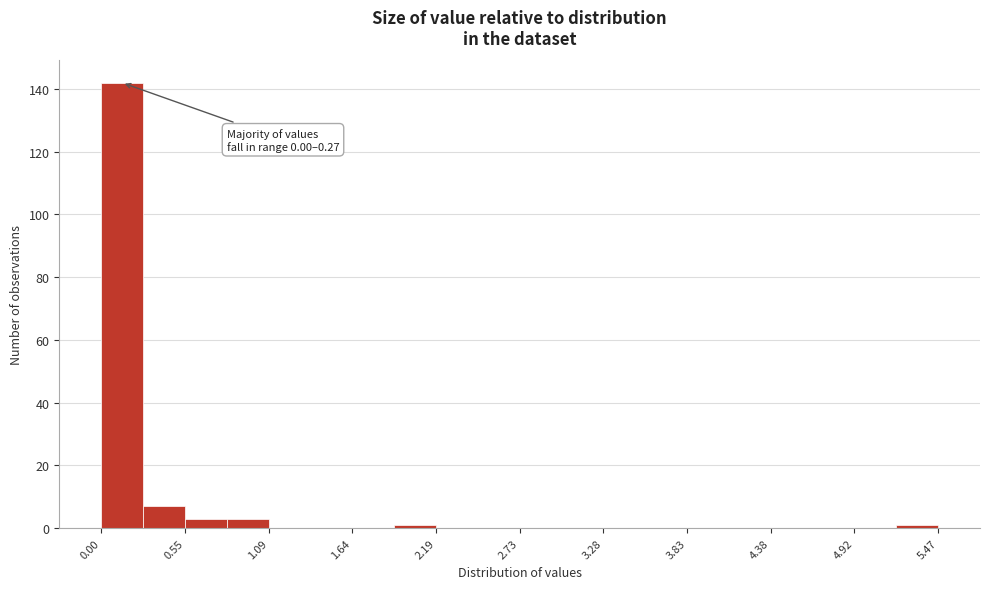

Read against the x-axis, roughly where is the centre of the tallest bar?

0.1